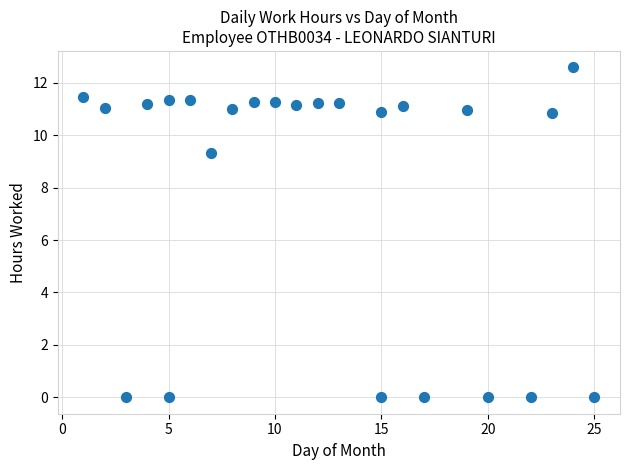

What Y value in the scatter plot is closest to 6?

9.3